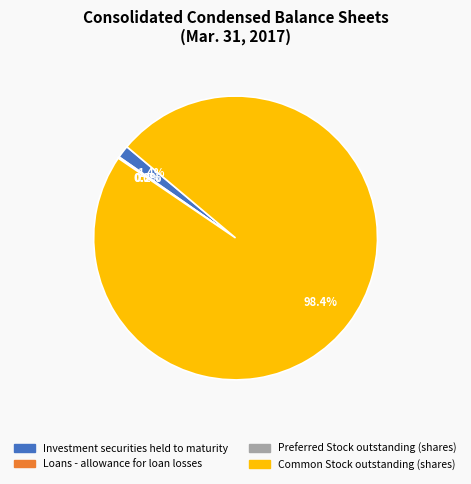

What is the largest slice in the pie chart?

Common Stock outstanding (shares)